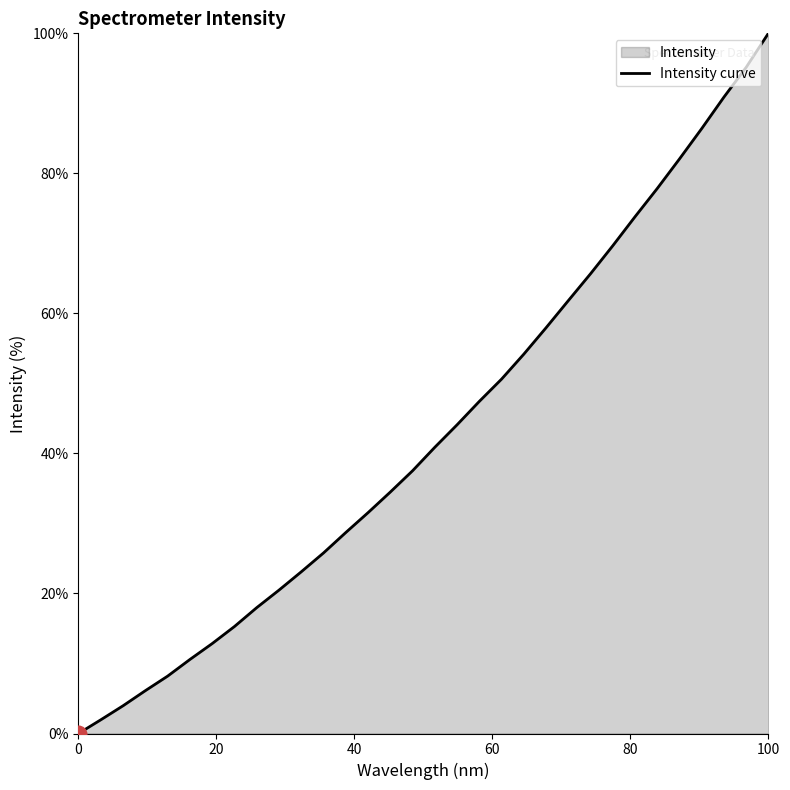

How many lines are shown in the chart?

1